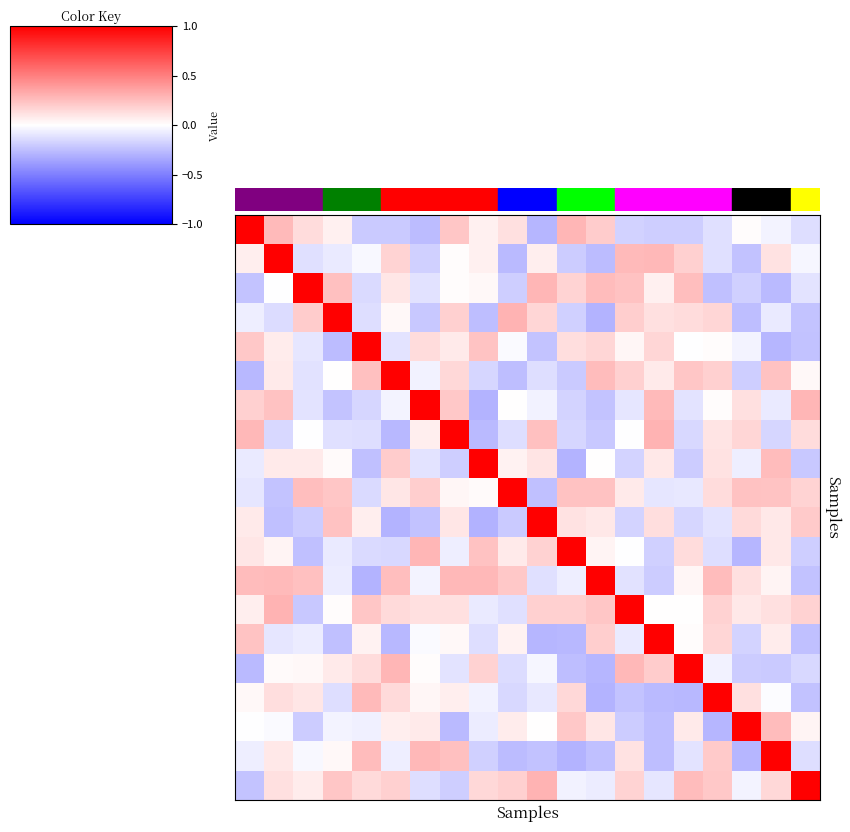

What is the greatest value displayed?

1.0